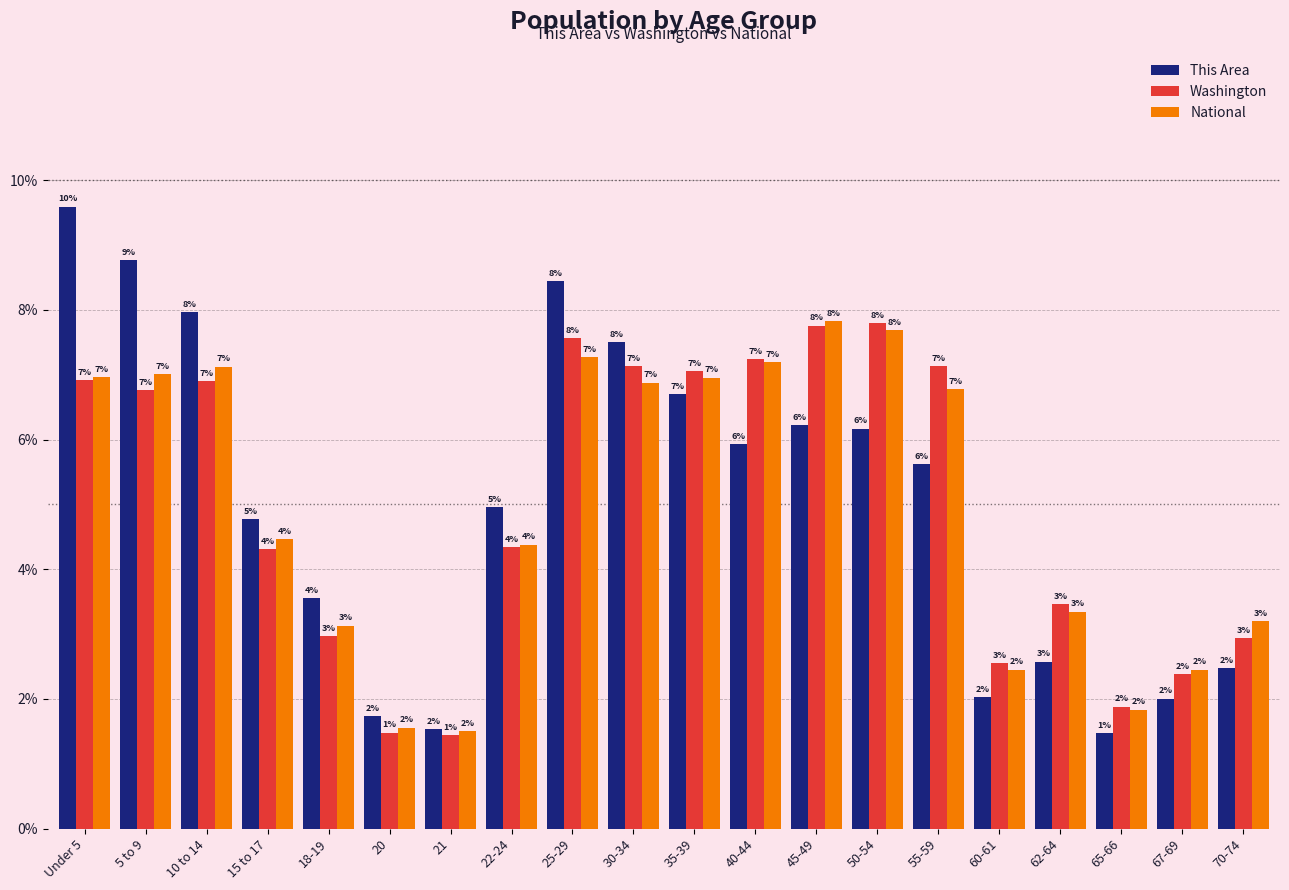

Is the value of Washington at 22-24 greater than the value of This Area at 50-54?

No